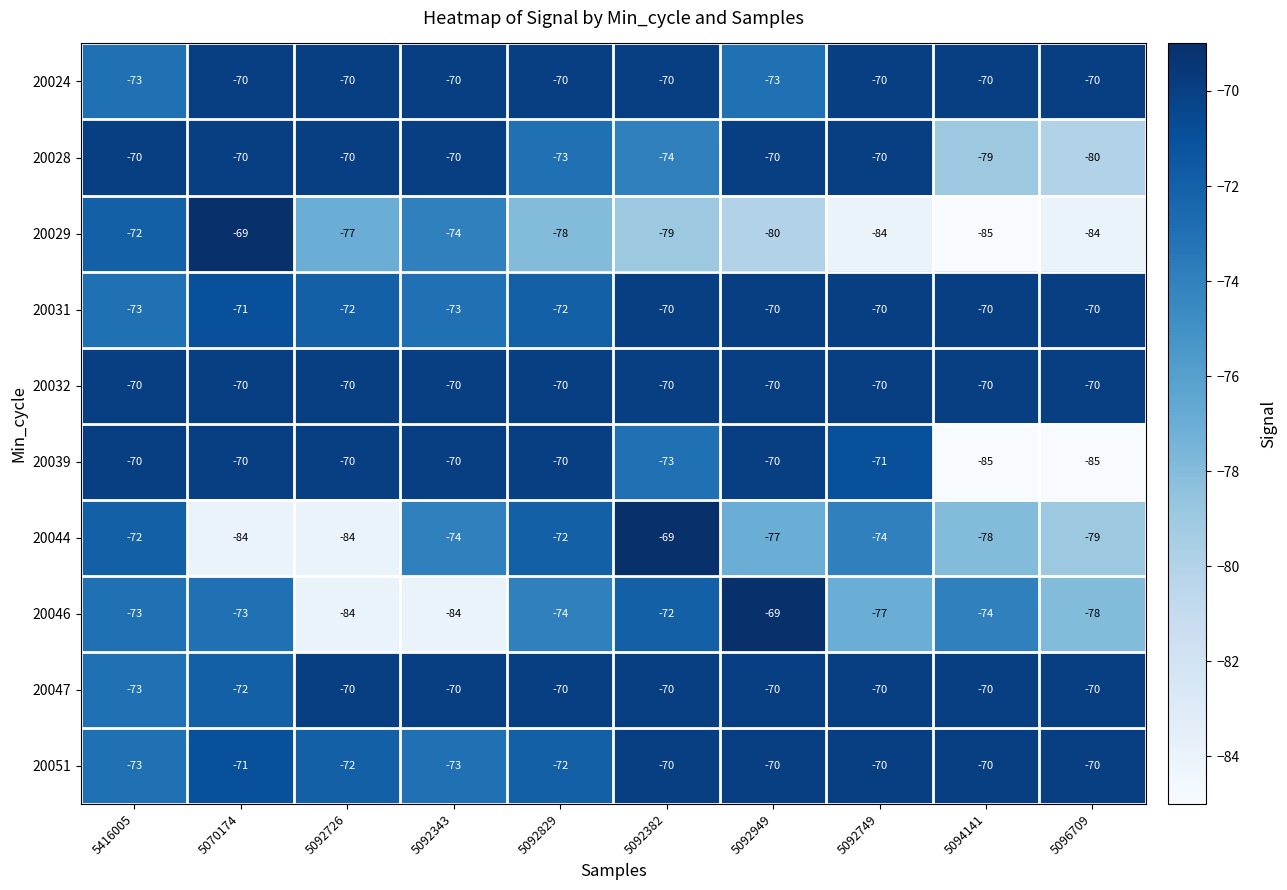

Which category has the lowest value in the 20028 series?

5096709